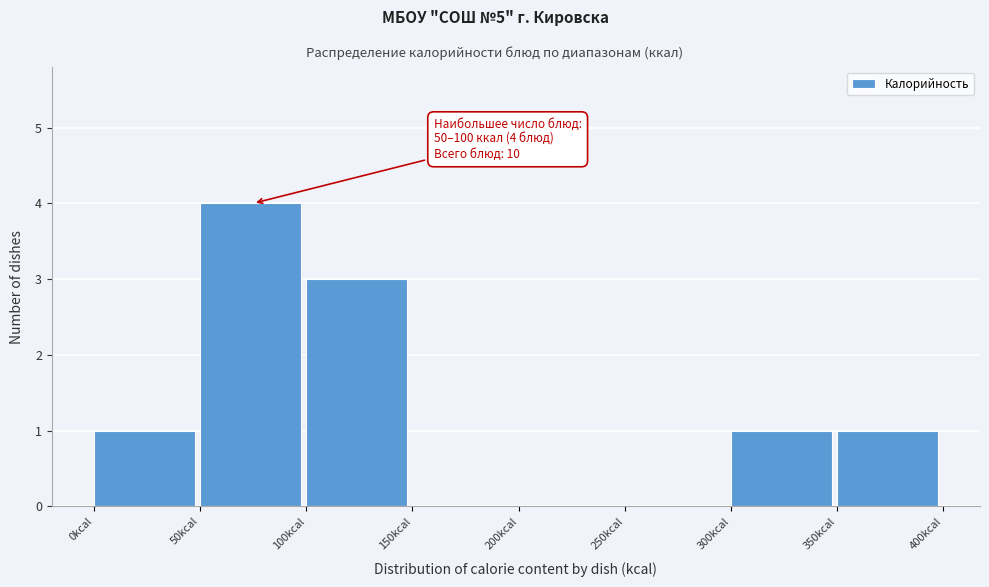

Over which range of the x-axis is the bar tallest?

50 to 100